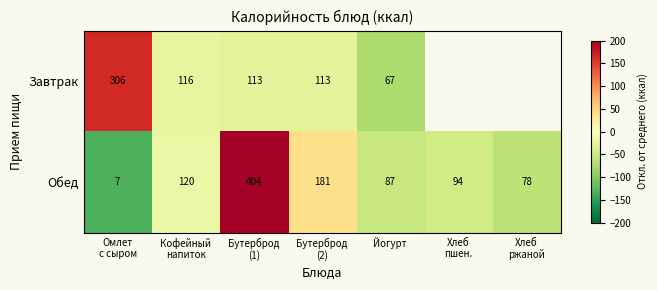

Is it true that Завтрак equals -73.5 at Йогурт?

True